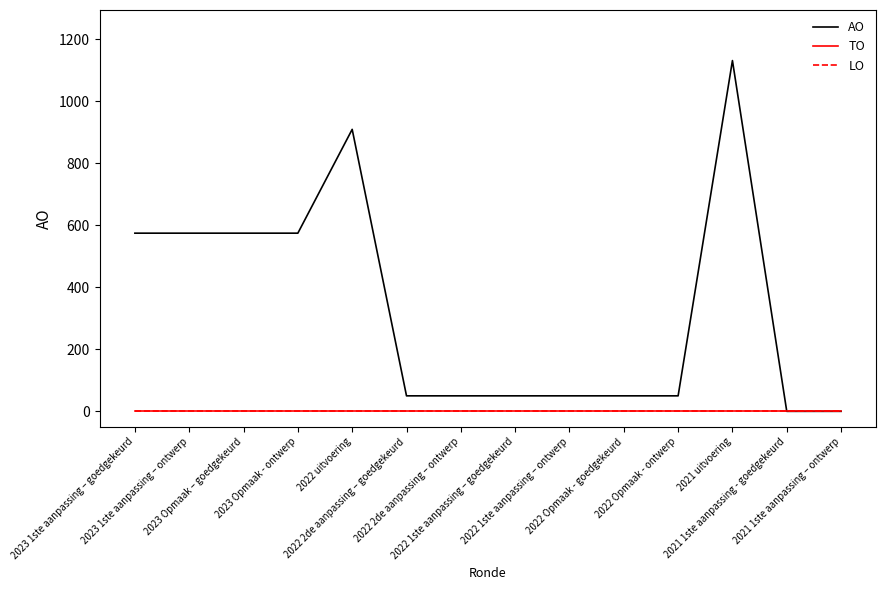

Reading left to right, extract all data points from this chart.

AO: 2023 1ste aanpassing – goedgekeurd=575	2023 1ste aanpassing – ontwerp=575	2023 Opmaak – goedgekeurd=575	2023 Opmaak - ontwerp=575	2022 uitvoering=910	2022 2de aanpassing – goedgekeurd=50	2022 2de aanpassing – ontwerp=50	2022 1ste aanpassing – goedgekeurd=50	2022 1ste aanpassing – ontwerp=50	2022 Opmaak - goedgekeurd=50	2022 Opmaak - ontwerp=50	2021 uitvoering=1132	2021 1ste aanpassing - goedgekeurd=0	2021 1ste aanpassing – ontwerp=0
TO: 2023 1ste aanpassing – goedgekeurd=0	2023 1ste aanpassing – ontwerp=0	2023 Opmaak – goedgekeurd=0	2023 Opmaak - ontwerp=0	2022 uitvoering=0	2022 2de aanpassing – goedgekeurd=0	2022 2de aanpassing – ontwerp=0	2022 1ste aanpassing – goedgekeurd=0	2022 1ste aanpassing – ontwerp=0	2022 Opmaak - goedgekeurd=0	2022 Opmaak - ontwerp=0	2021 uitvoering=0	2021 1ste aanpassing - goedgekeurd=0	2021 1ste aanpassing – ontwerp=0
LO: 2023 1ste aanpassing – goedgekeurd=0	2023 1ste aanpassing – ontwerp=0	2023 Opmaak – goedgekeurd=0	2023 Opmaak - ontwerp=0	2022 uitvoering=0	2022 2de aanpassing – goedgekeurd=0	2022 2de aanpassing – ontwerp=0	2022 1ste aanpassing – goedgekeurd=0	2022 1ste aanpassing – ontwerp=0	2022 Opmaak - goedgekeurd=0	2022 Opmaak - ontwerp=0	2021 uitvoering=0	2021 1ste aanpassing - goedgekeurd=0	2021 1ste aanpassing – ontwerp=0